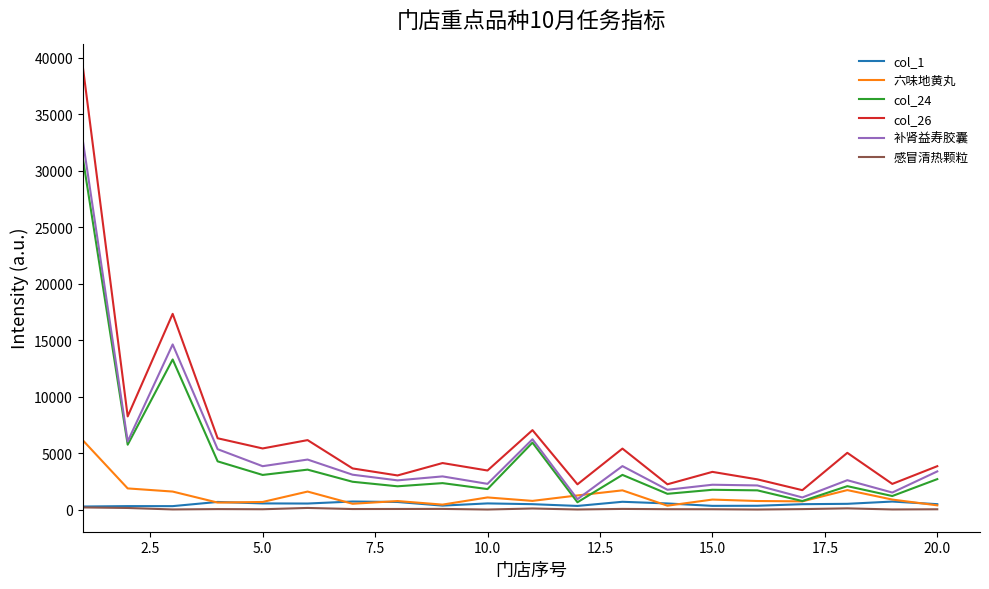

Which series has the largest range (max minus min)?

col_26